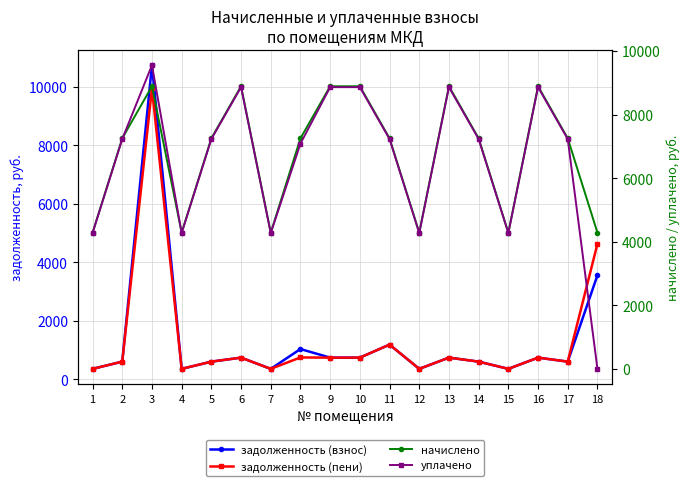

Which has a higher value, 17 or 2?

17